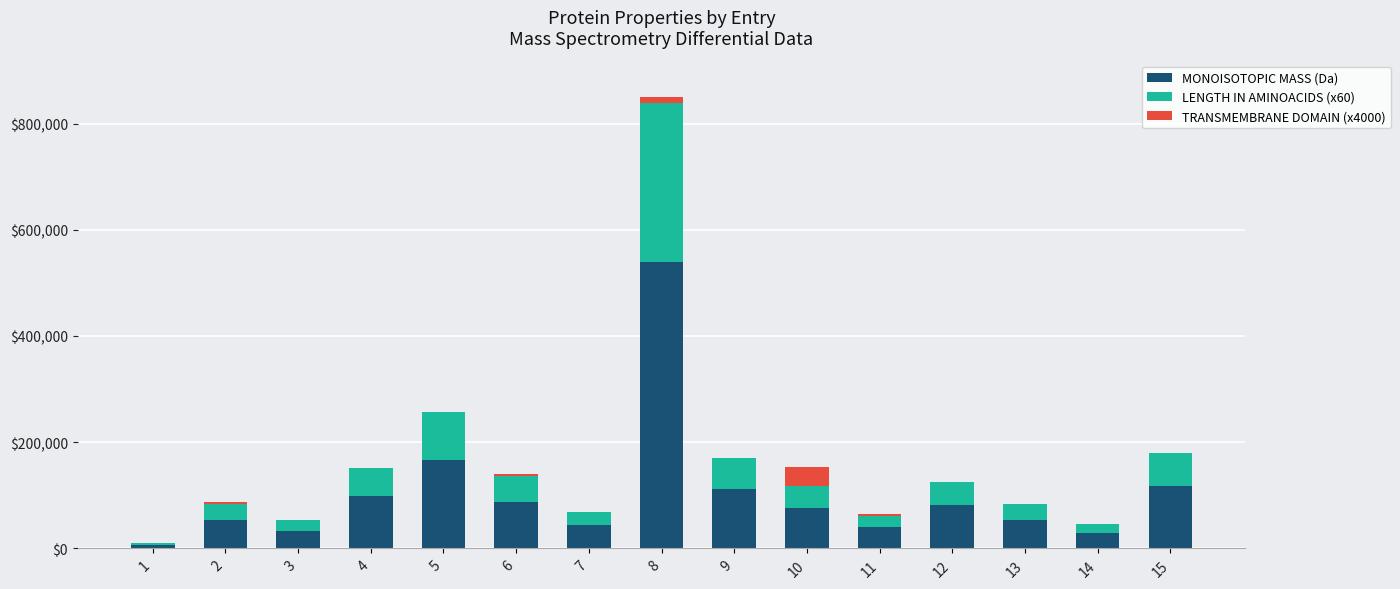

At which category is the sum across all series the highest?

8